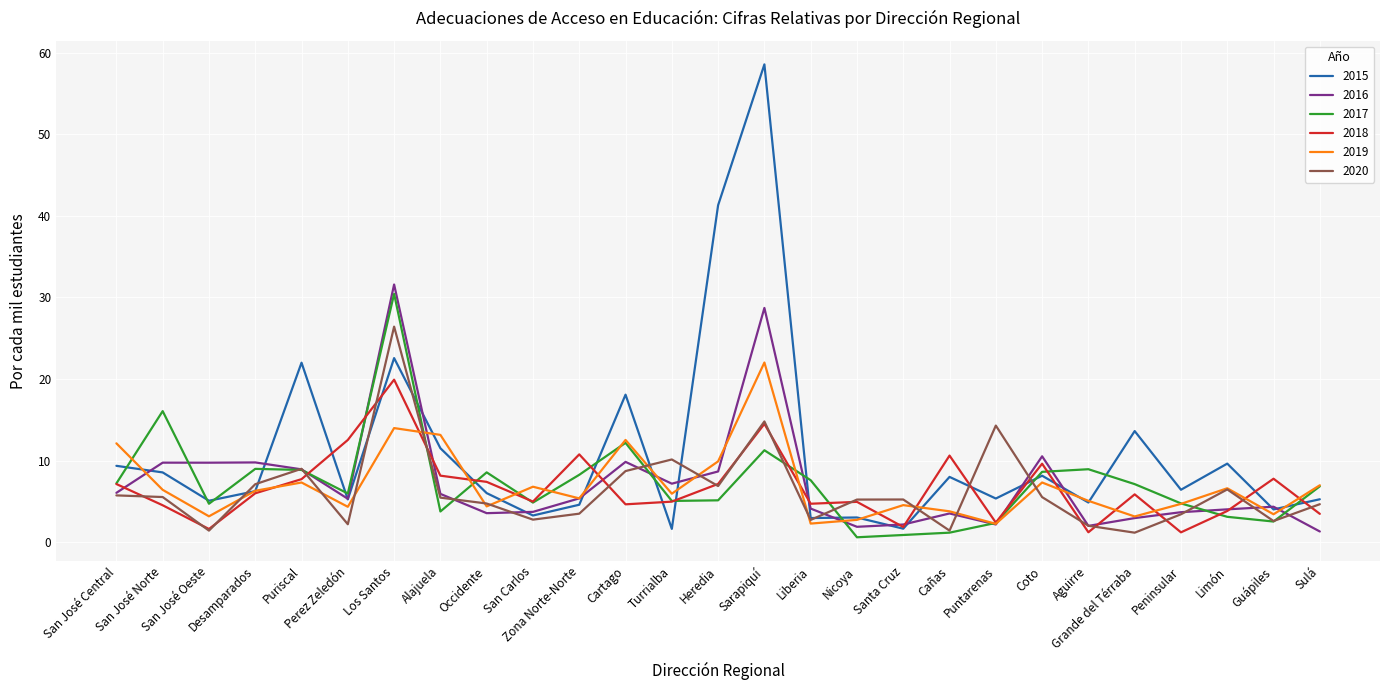

Does the chart have visible grid lines?

Yes